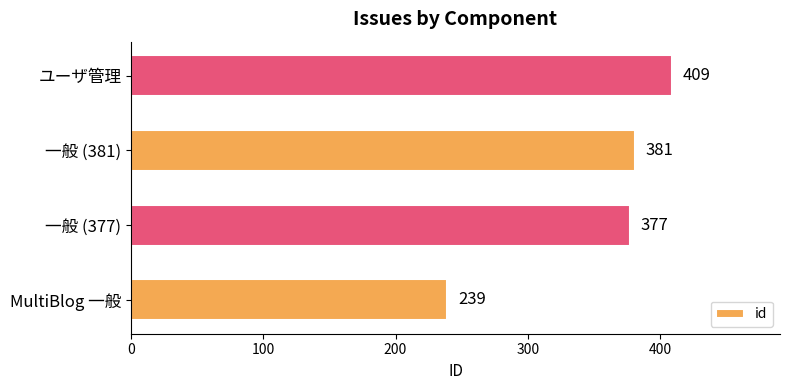

Approximately how many times larger is the value at MultiBlog 一般 compared to 一般 (377)?

0.6